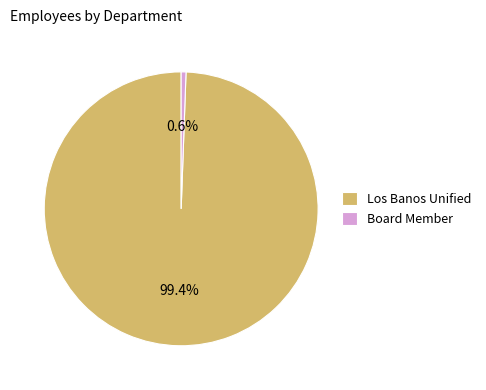

Between Board Member and Los Banos Unified, which is larger?

Los Banos Unified